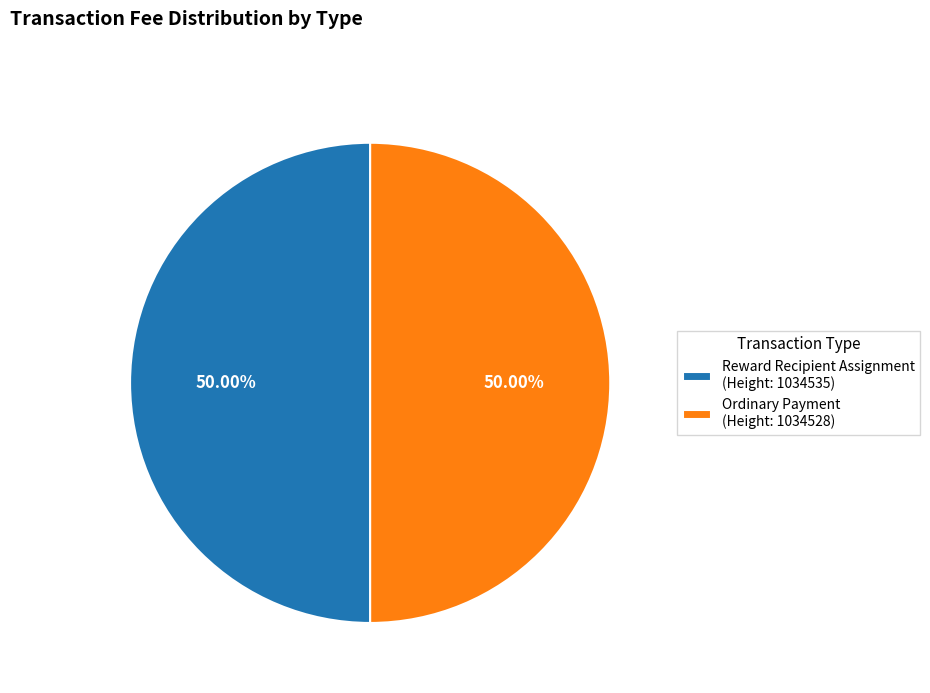

What is the ratio of the value at Ordinary Payment (Height: 1034528) to the value at Reward Recipient Assignment (Height: 1034535)?

1.0